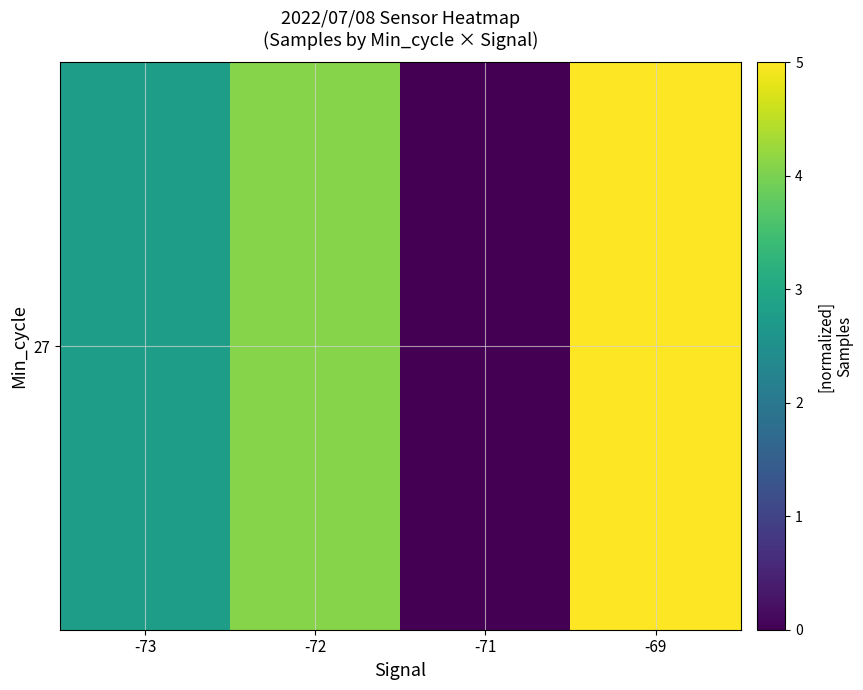

Reading right to left, list all the values displayed in this chart.

-69=5.0	-71=0.0	-72=4.1	-73=2.8